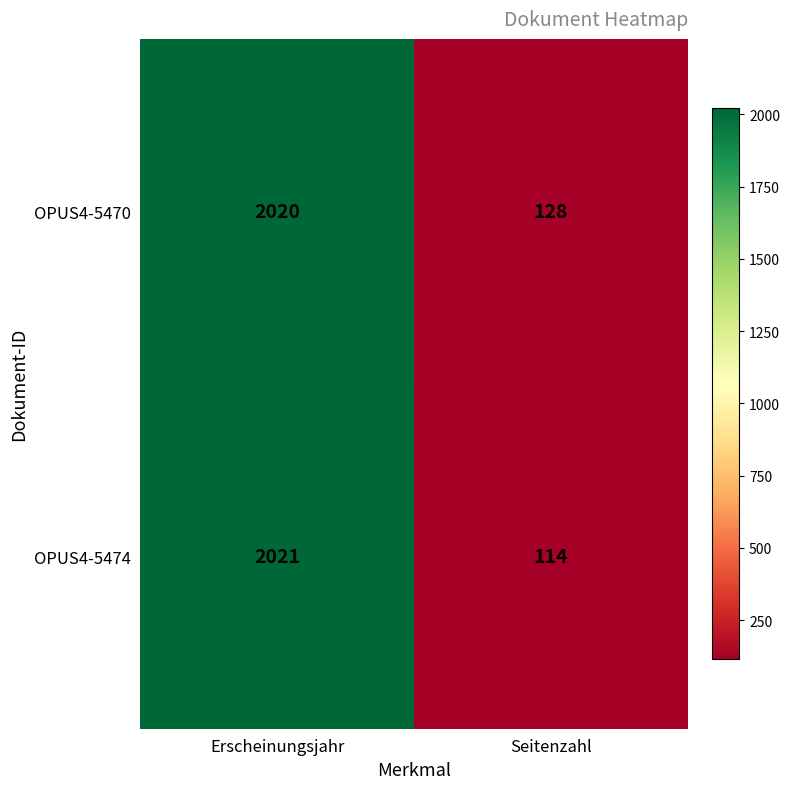

Which category has the lowest value across all series?

Seitenzahl